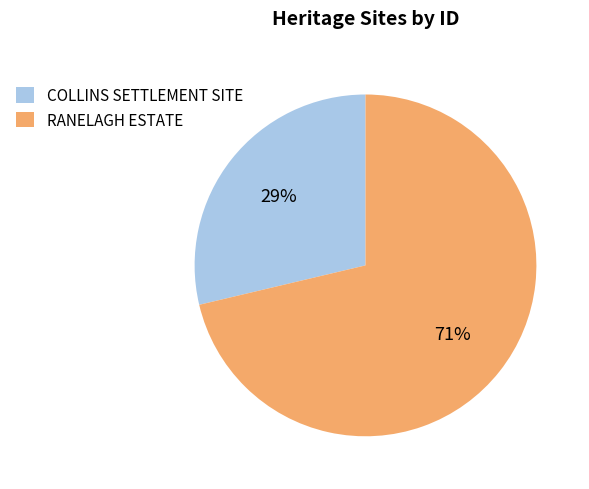

Which category has the biggest portion of the pie?

RANELAGH ESTATE